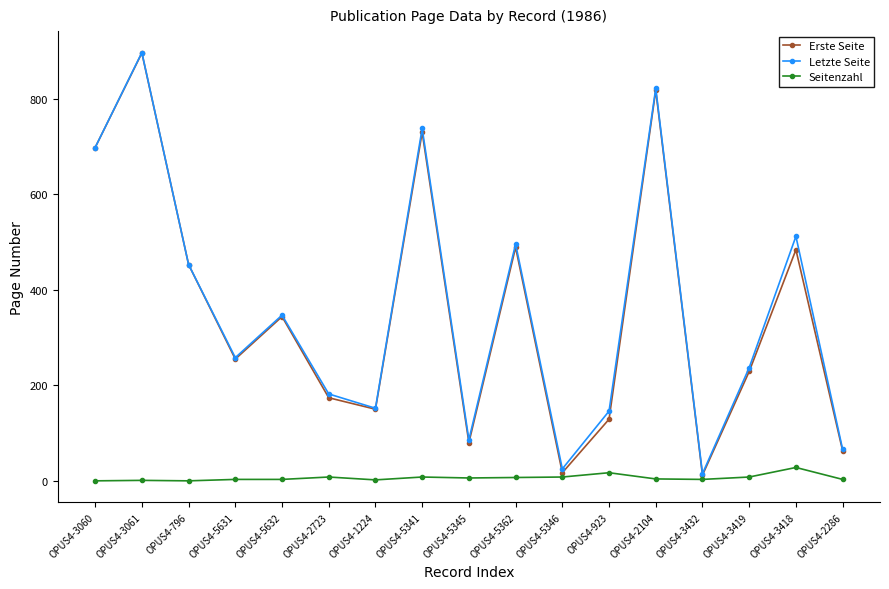

What is the greatest value displayed?

897